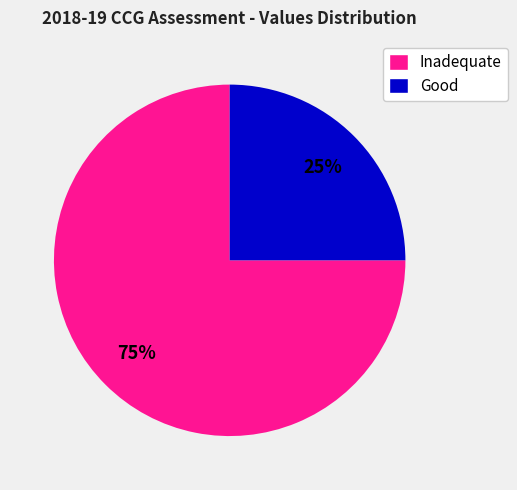

What is the largest slice in the pie chart?

Inadequate